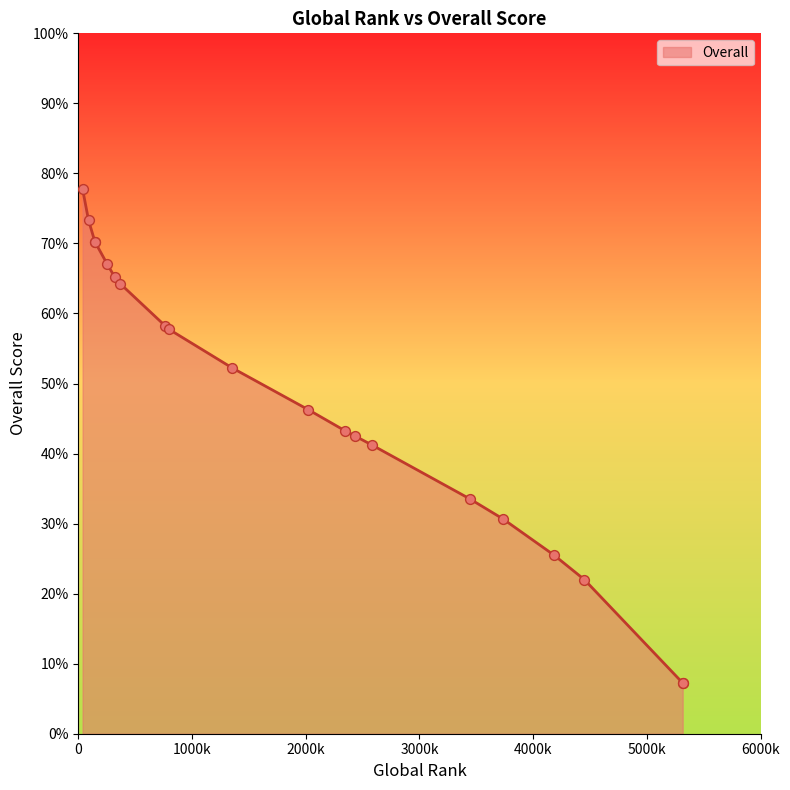

What is the ratio of the value at 5314 to the value at 2579?

0.2